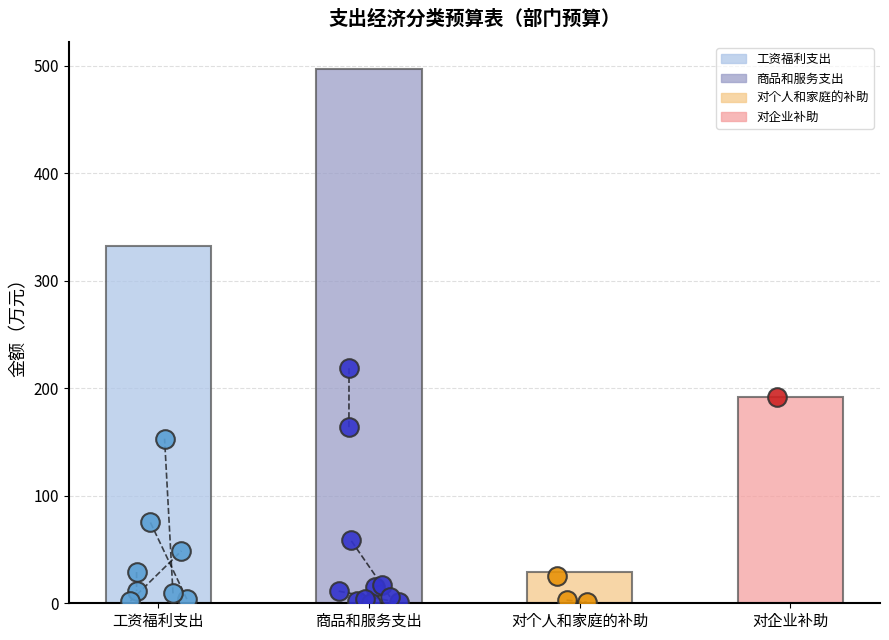

Is the value of 总计 at 商品和服务支出 greater than the value of 一般公共预算 at 对企业补助?

Yes